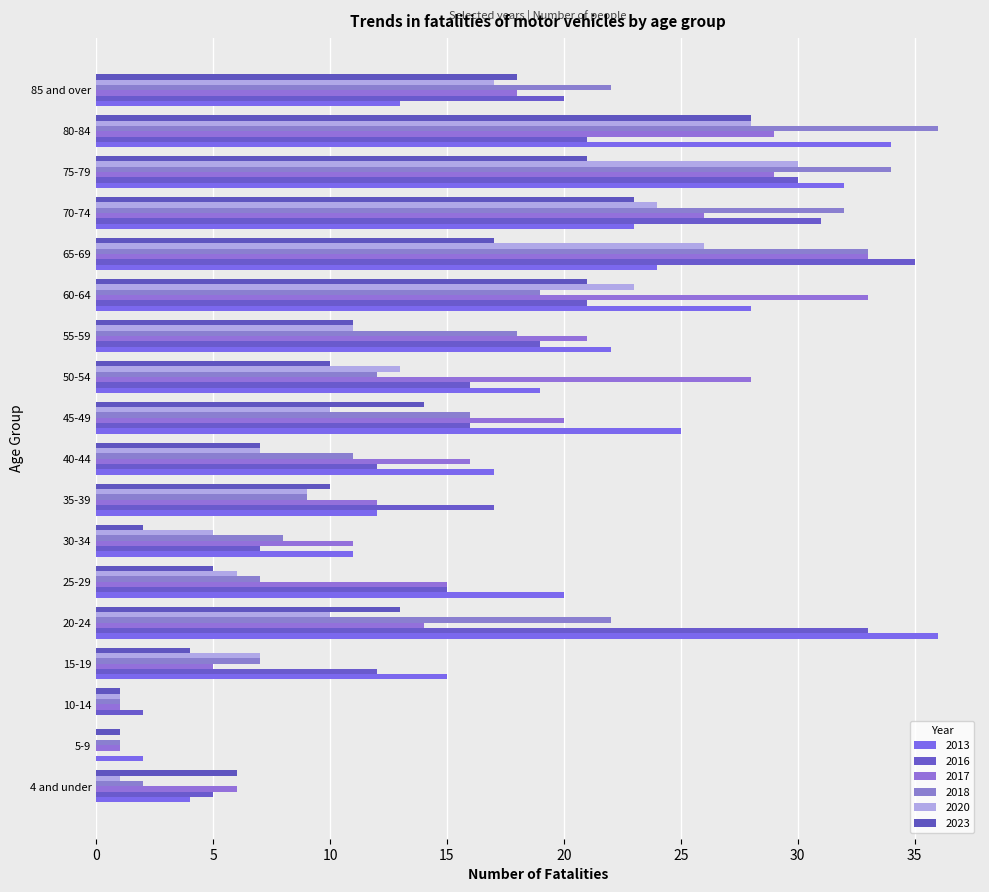

What is the label of the 10th bar from the right?

40-44